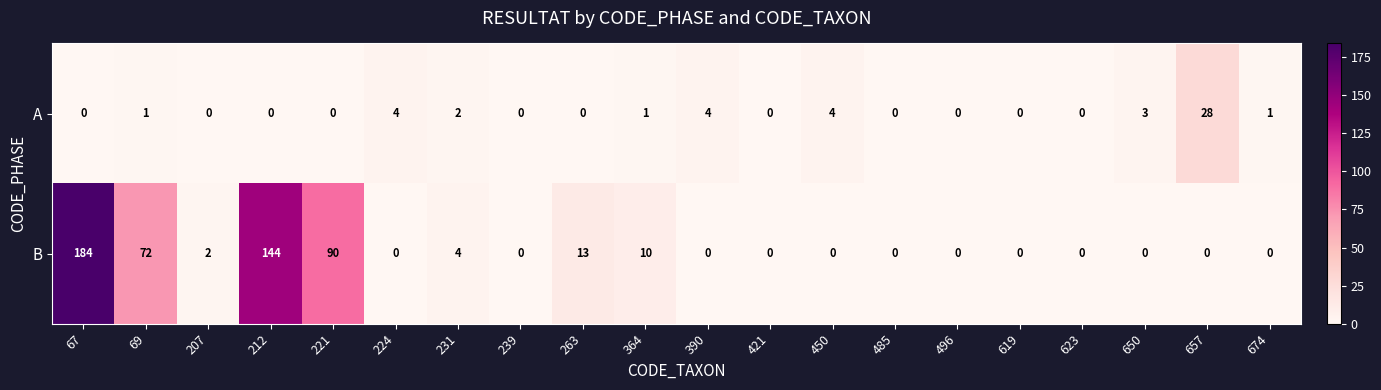

What is the sum of the A values at 390 and 207?

4